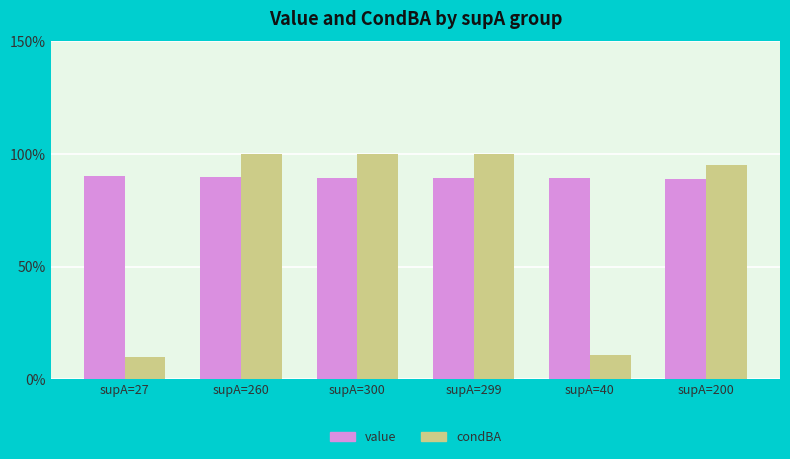

What is the minimum value for condBA?

0.1